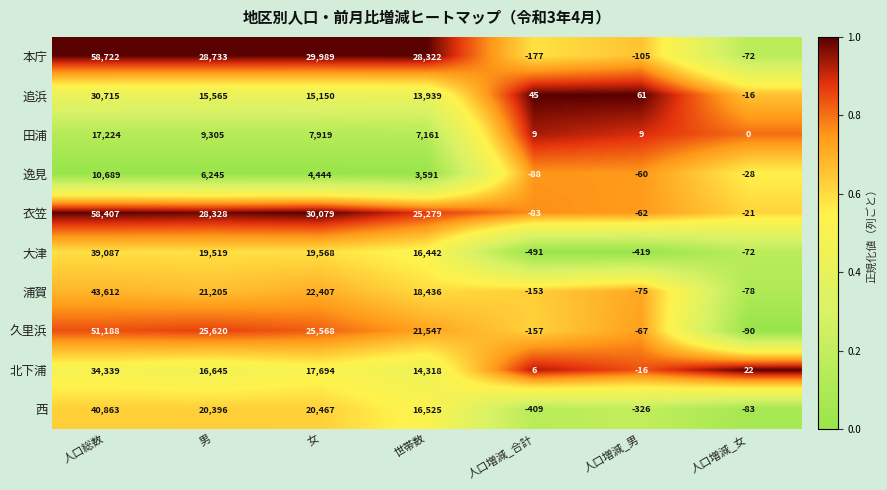

Which series has the largest range (max minus min)?

本庁